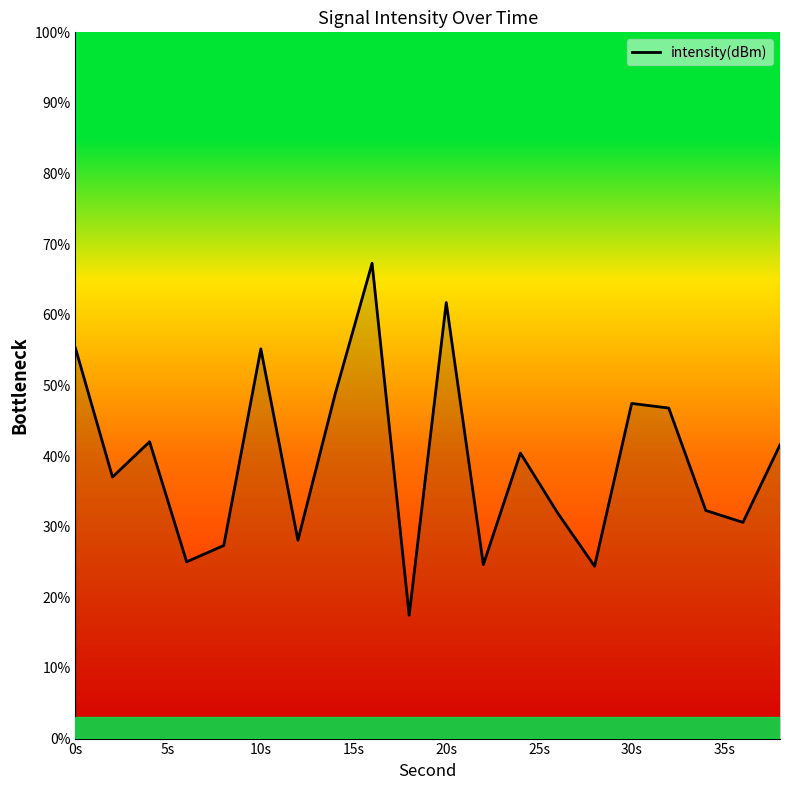

What is the minimum value shown in the chart?

17.5